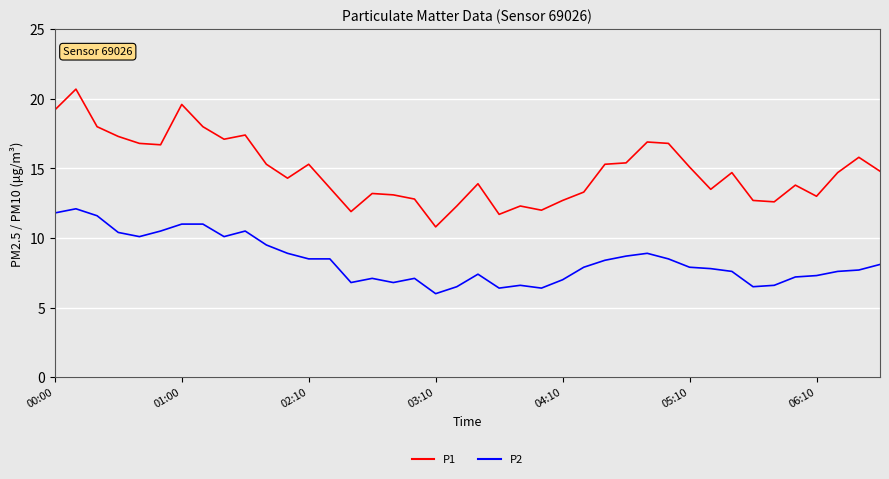

True or false: P2 and P1 cross at least once.

False